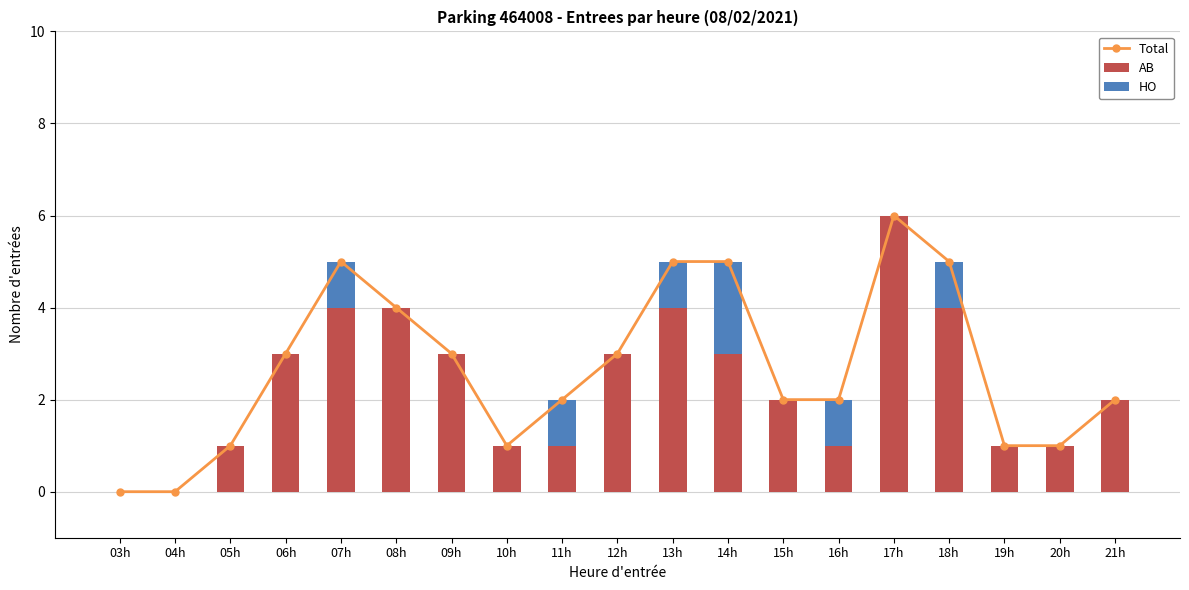

What is the label of the 2nd bar from the left?

04h